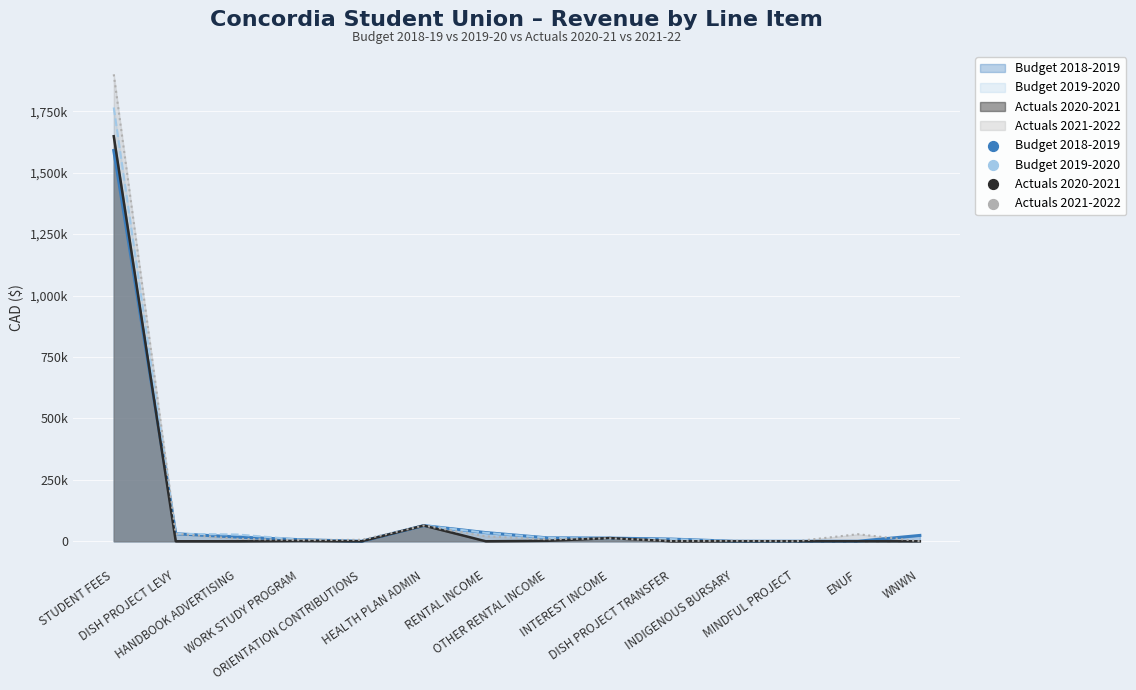

At which category is the sum across all series the highest?

STUDENT FEES